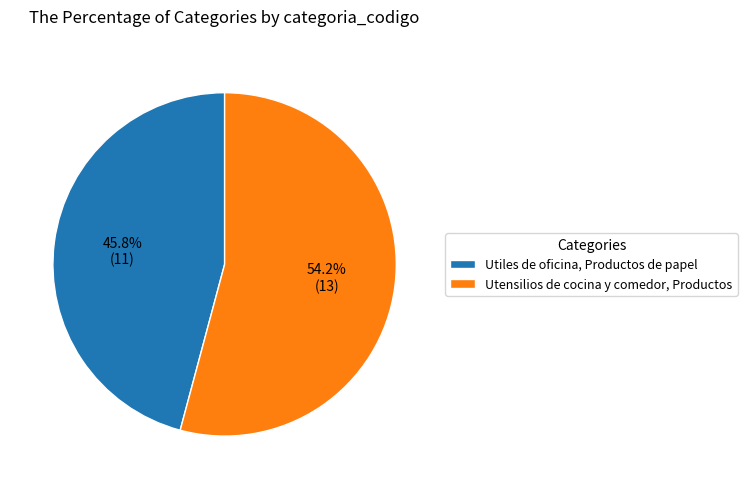

Which category accounts for the majority?

Utensilios de cocina y comedor, Productos